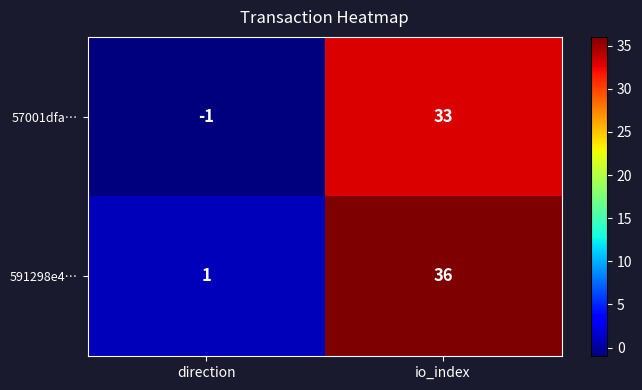

List the series in order of their peak value, lowest first.

57001dfa…, 591298e4…